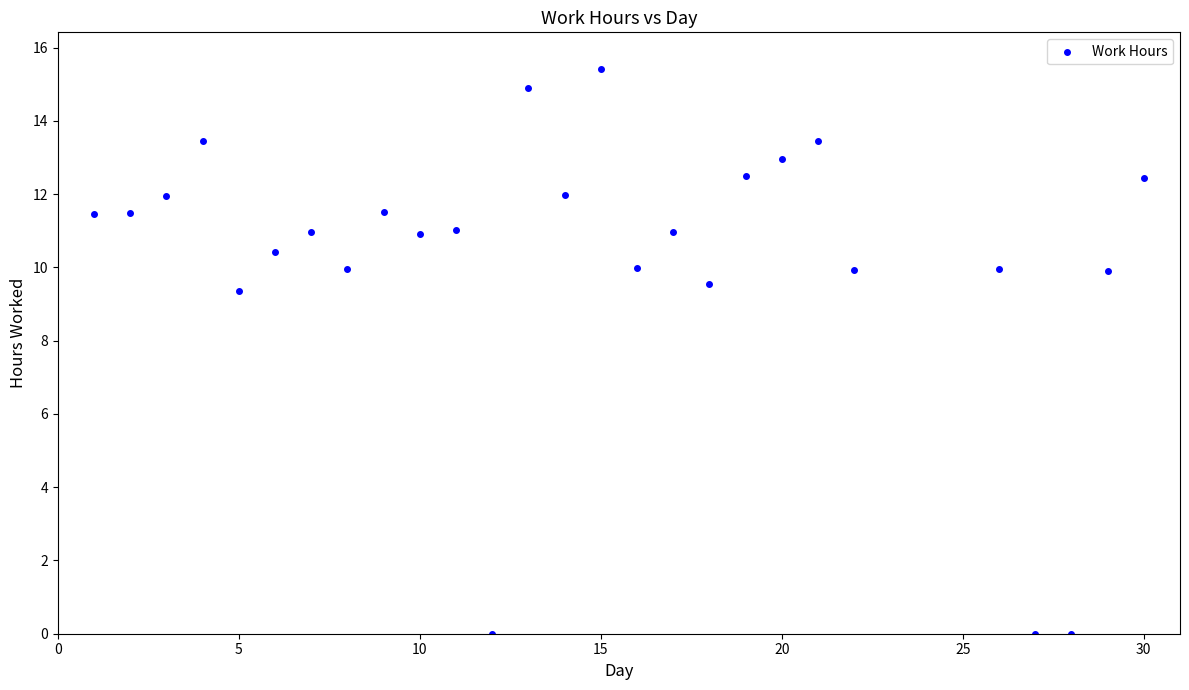

What is the range of X values (max minus min)?

29.0